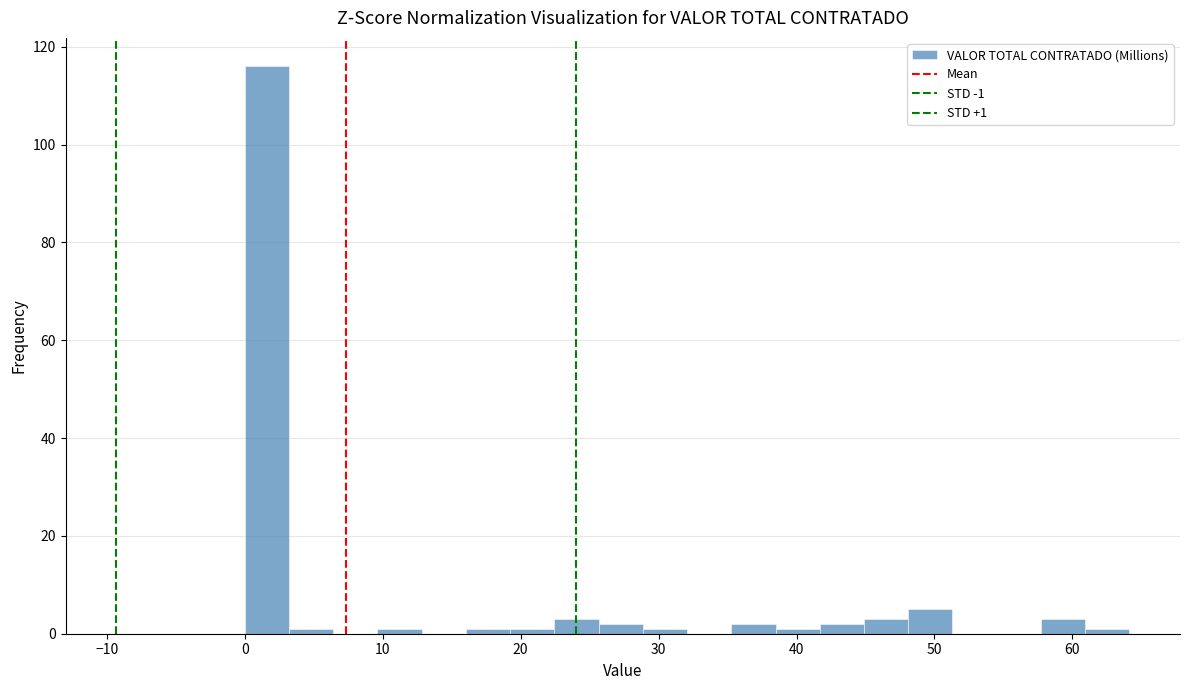

Read against the x-axis, roughly where is the centre of the tallest bar?

2